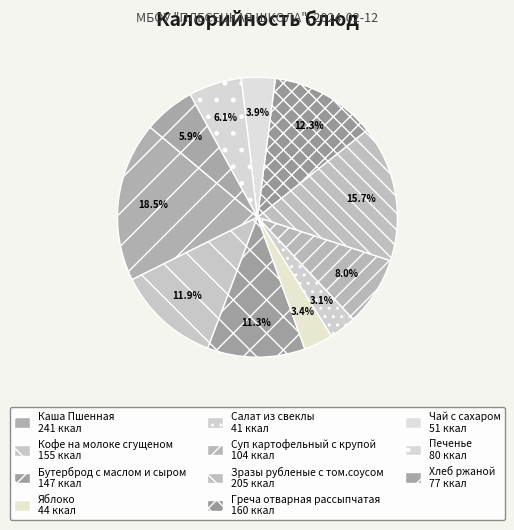

How many segments does this pie chart have?

11